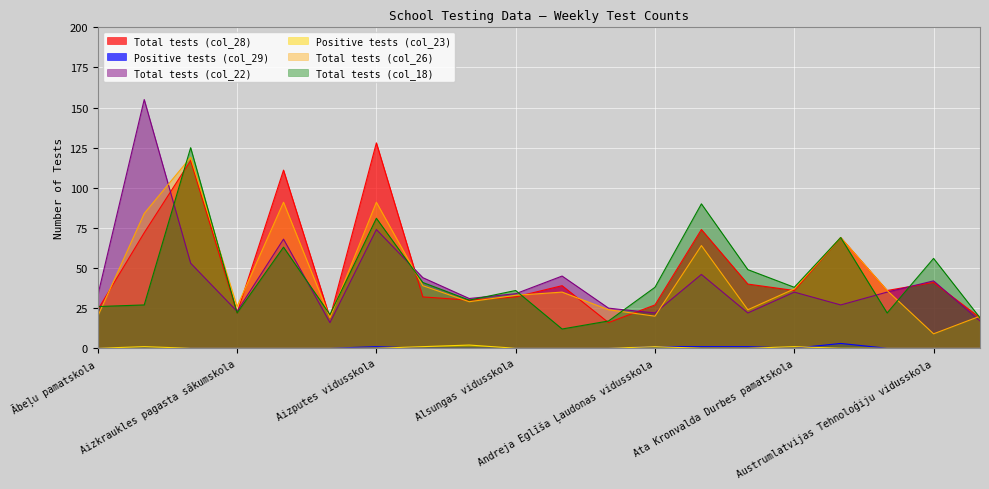

How many lines are shown in the chart?

6